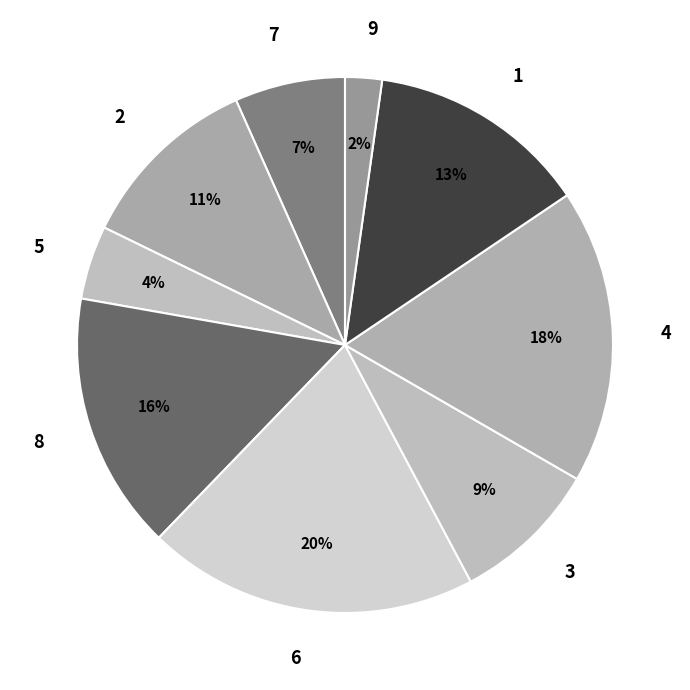

What percentage is the 2 slice, to the nearest percent?

11%